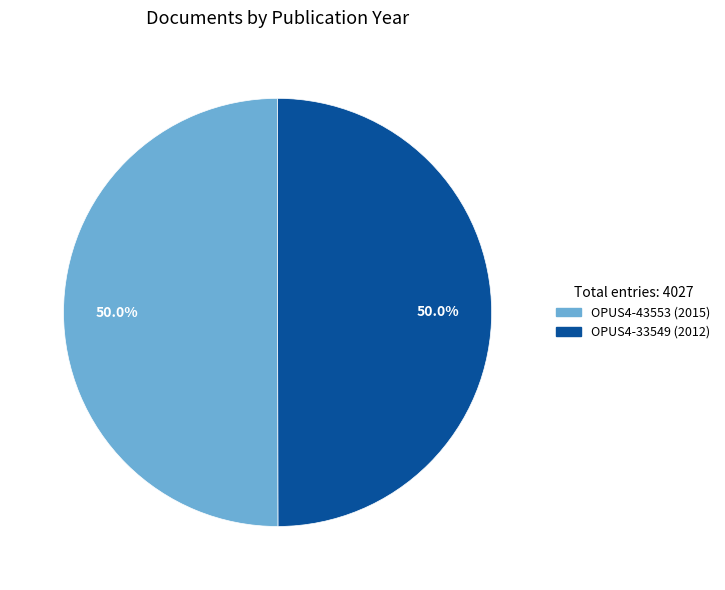

Is the sum of OPUS4-43553 and OPUS4-33549 greater than half?

Yes